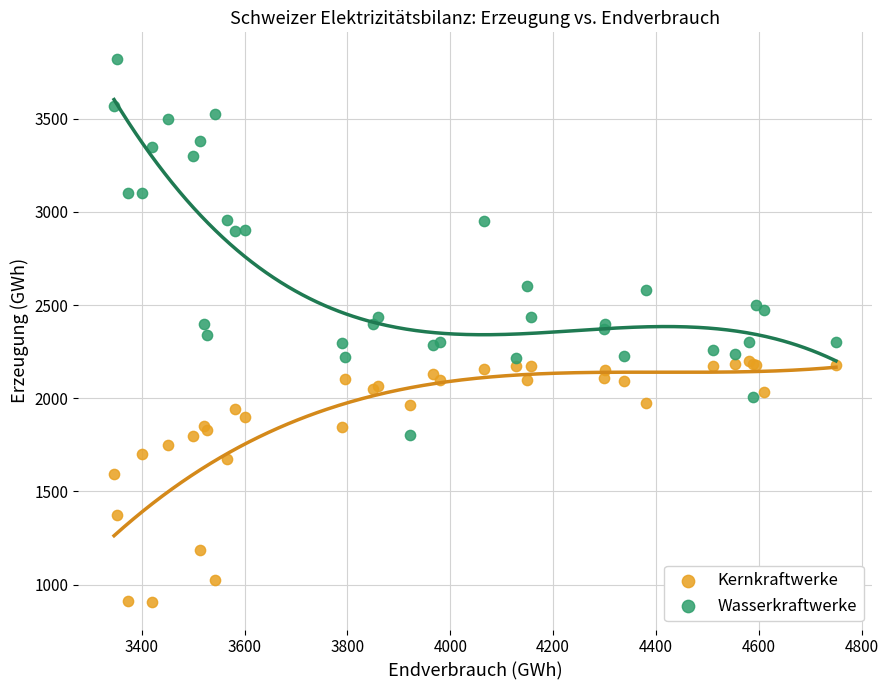

Which series reaches the maximum Y coordinate?

Wasserkraftwerke